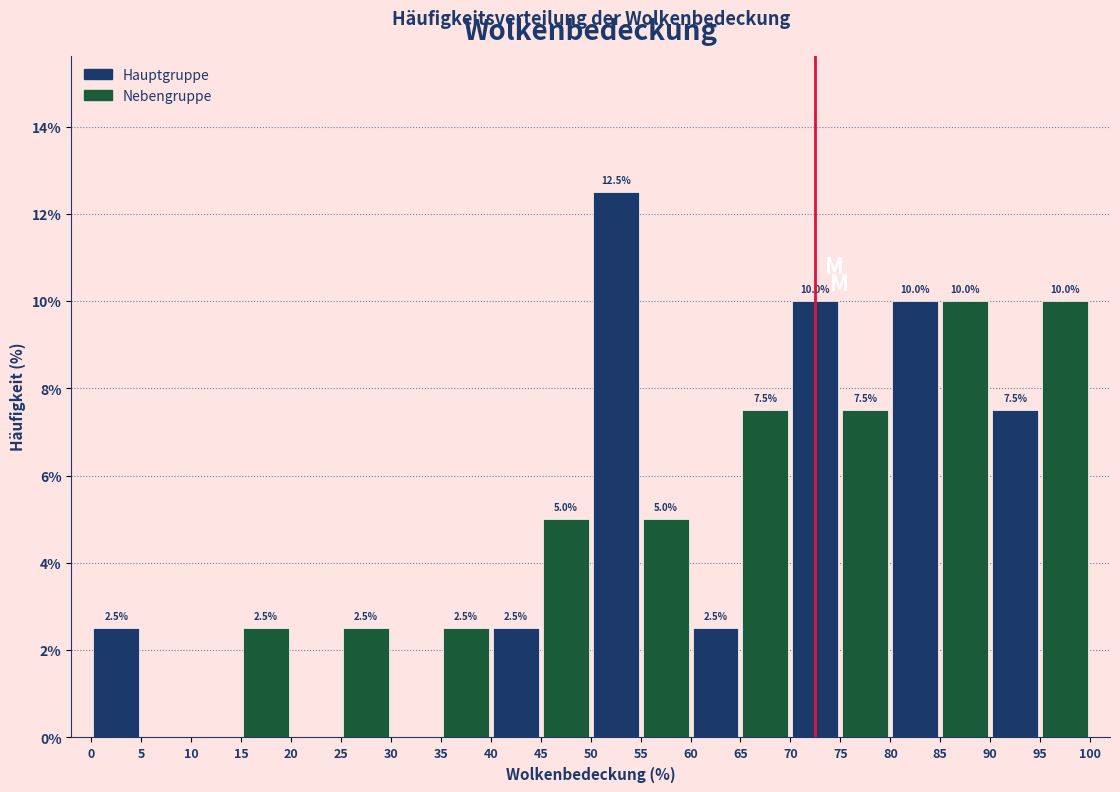

Over which range of the x-axis is the bar tallest?

50 to 55